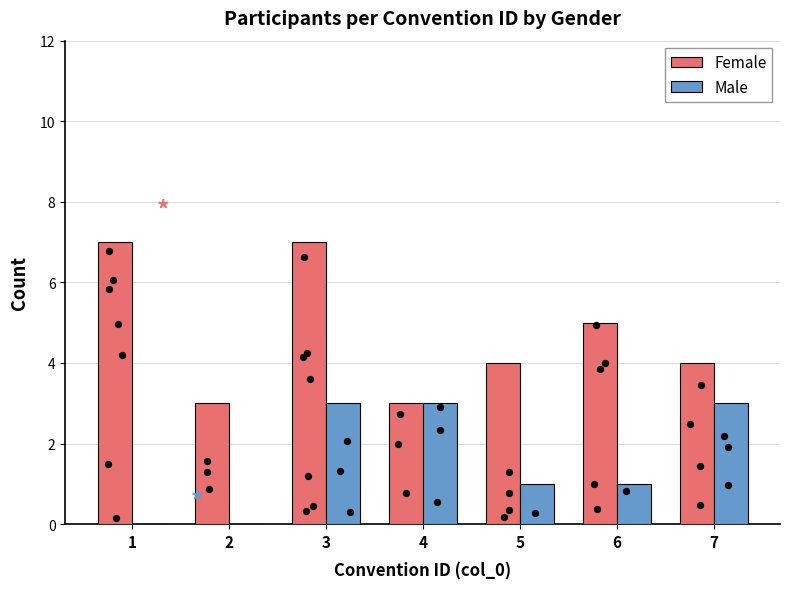

Which series has the largest total across all categories?

Female